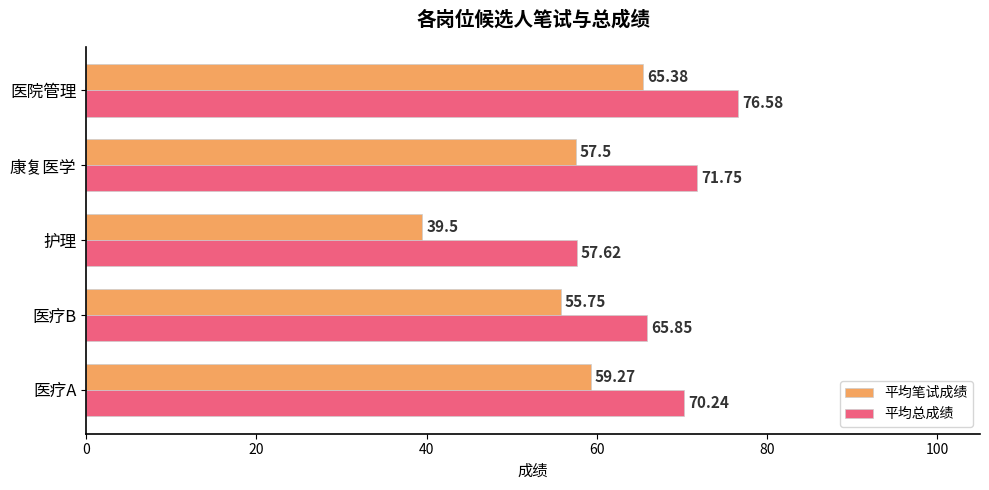

At how many categories does at least one series exceed 62?

4